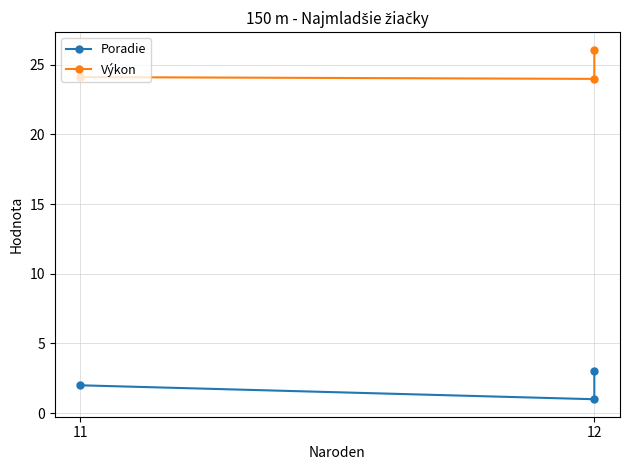

The value of Poradie at 12 is 1.0. True or false?

True